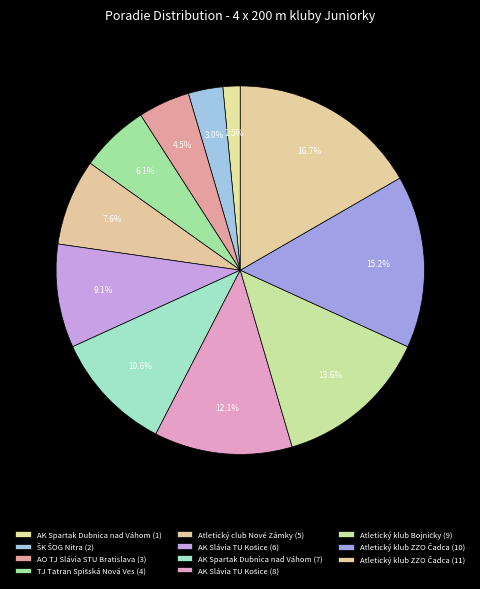

How many segments does this pie chart have?

11